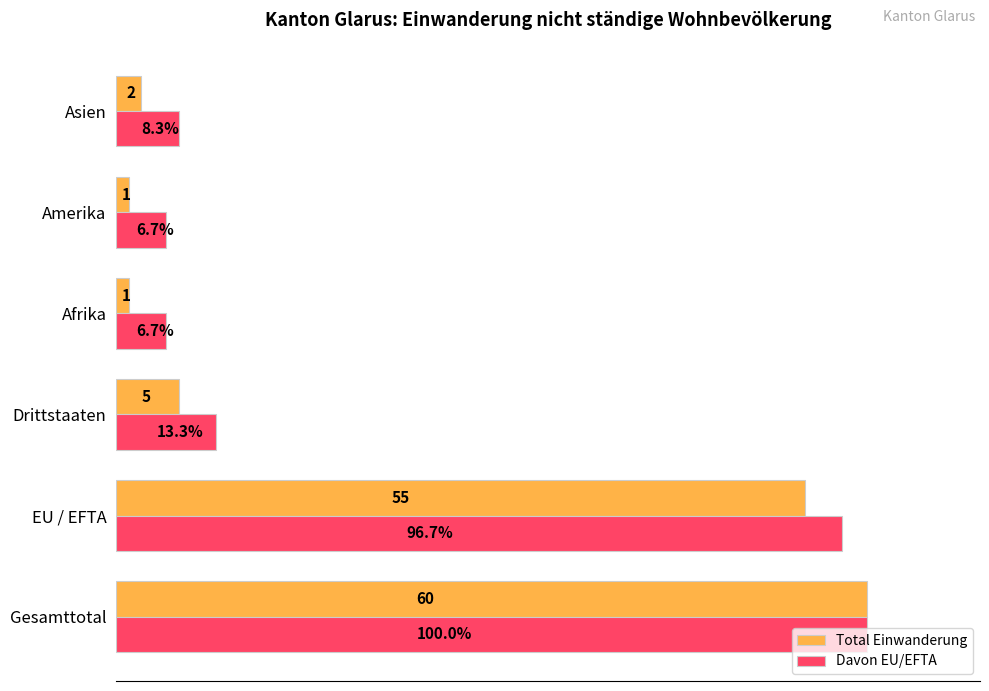

Which series has the widest spread of values?

Total Einwanderung